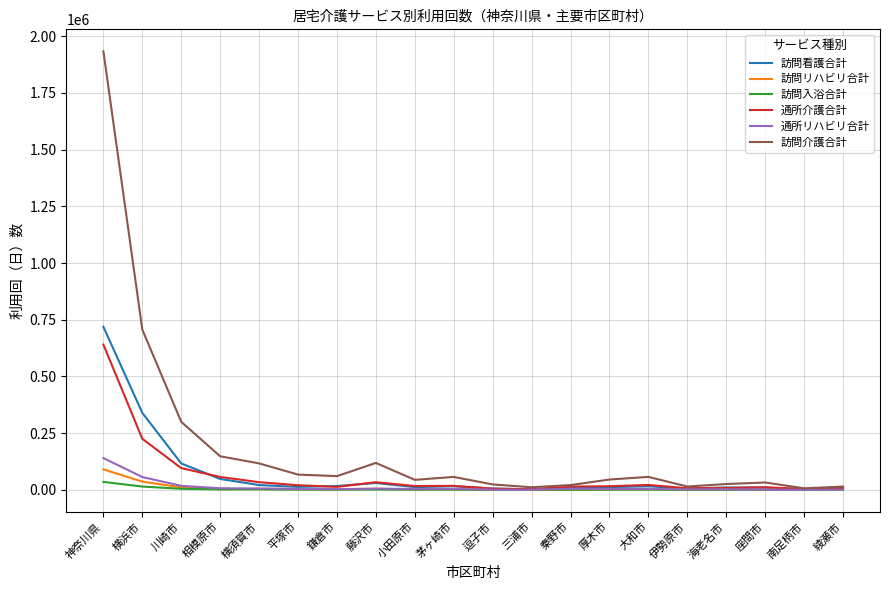

True or false: 通所介護合計 has a value of 33979 at 藤沢市.

True